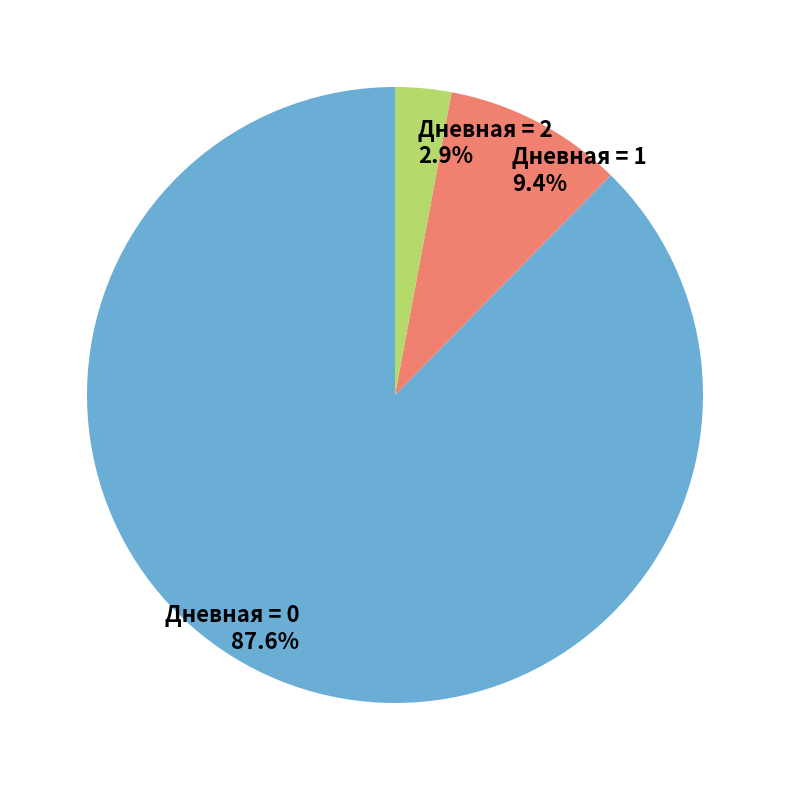

To the nearest percent, what is the average slice percentage?

33%